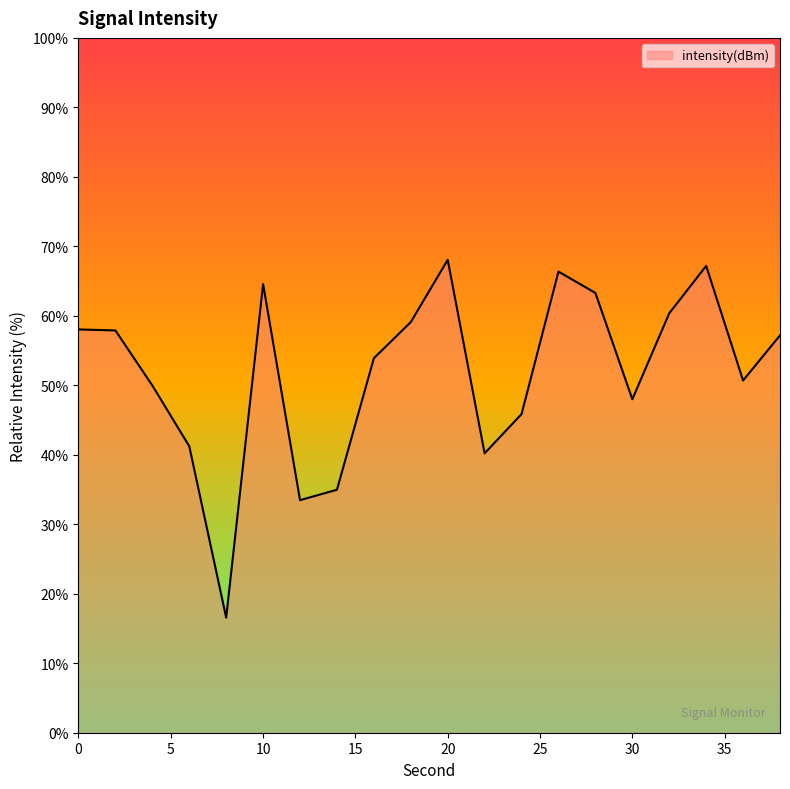

What is the difference between the maximum and minimum values?

51.5